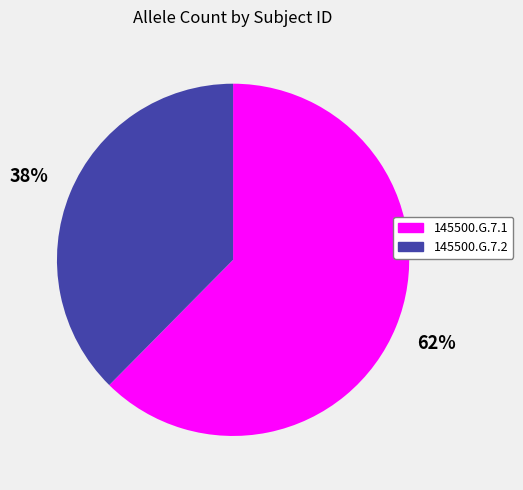

True or false: 145500.G.7.2 accounts for 45% of the total.

False